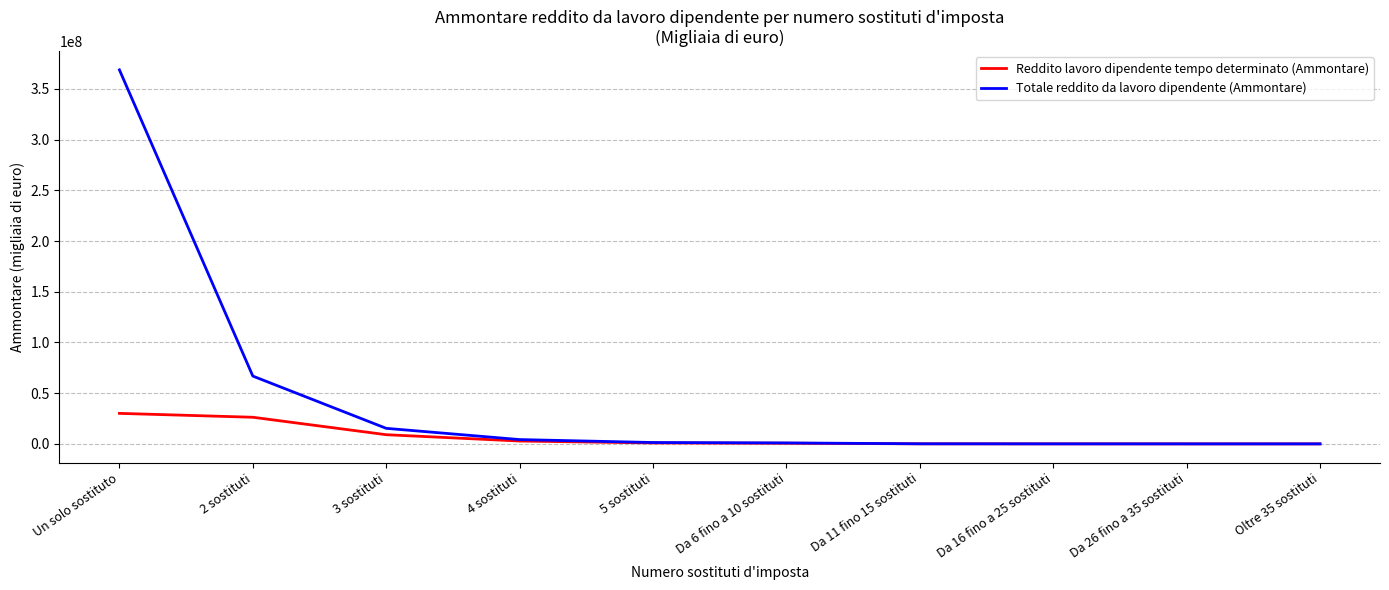

Which series has the largest range (max minus min)?

Totale reddito da lavoro dipendente (Ammontare)